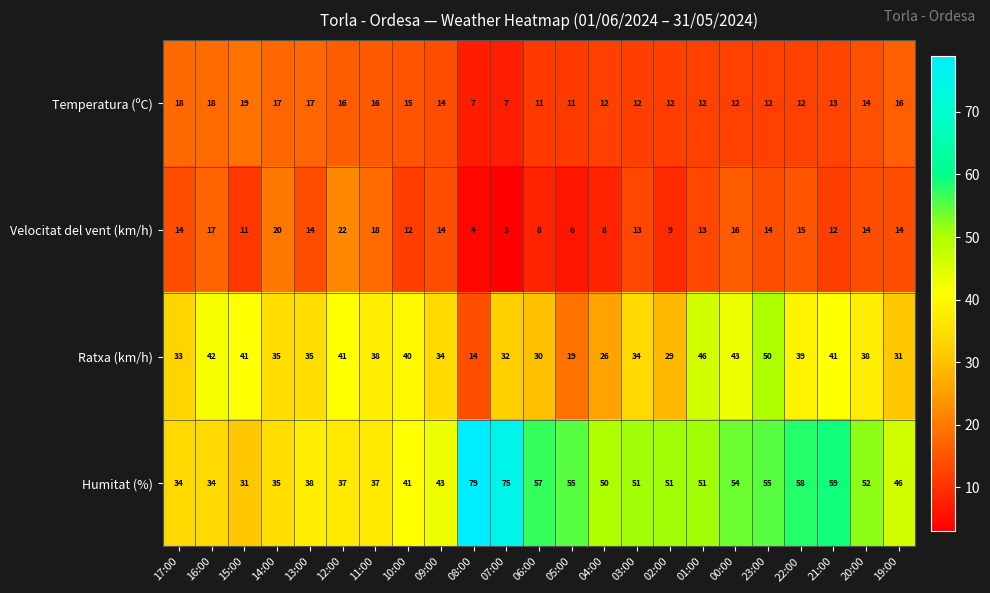

At 17:00, list the series in order from largest to smallest.

Humitat (%), Ratxa (km/h), Temperatura (ºC), Velocitat del vent (km/h)